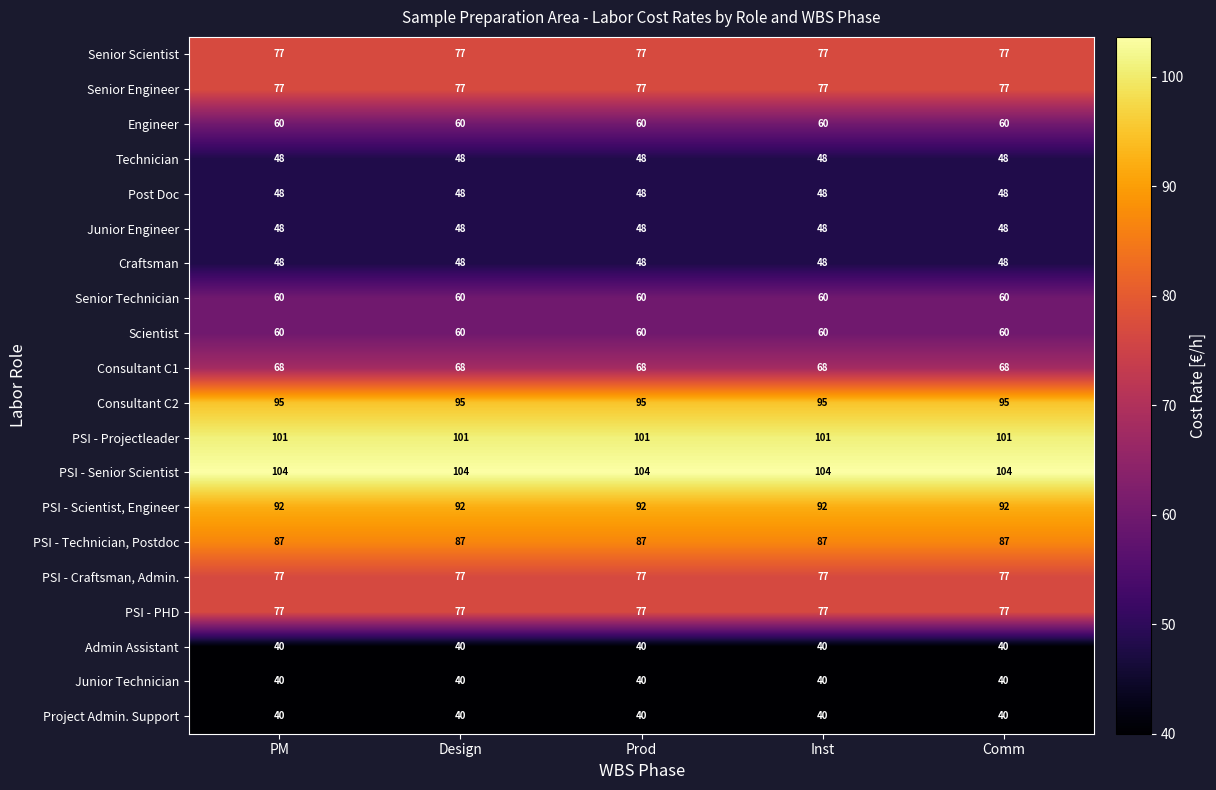

What is the difference between the highest and lowest values at Inst?

64